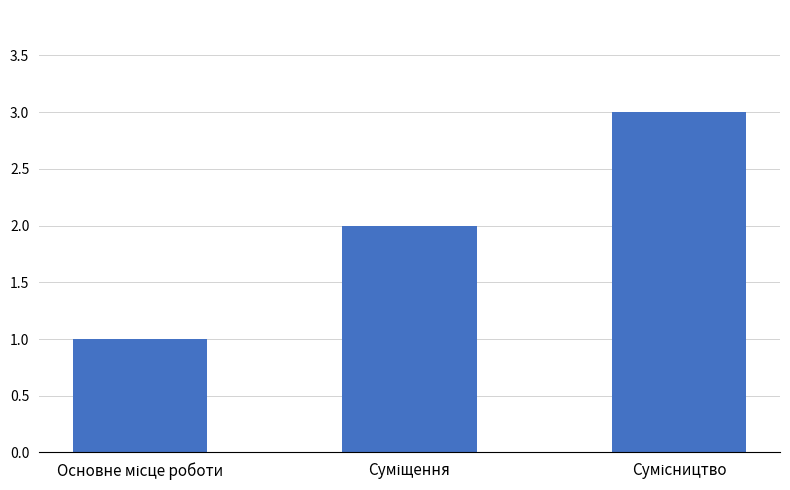

What is the greatest value displayed?

3